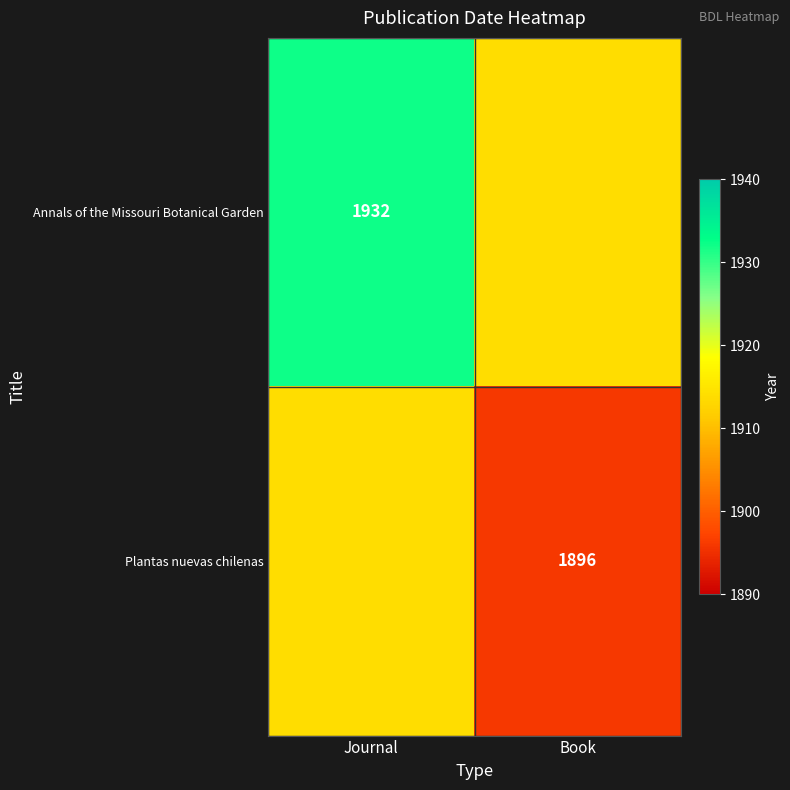

True or false: Plantas nuevas chilenas has a value of 1149 at Book.

False